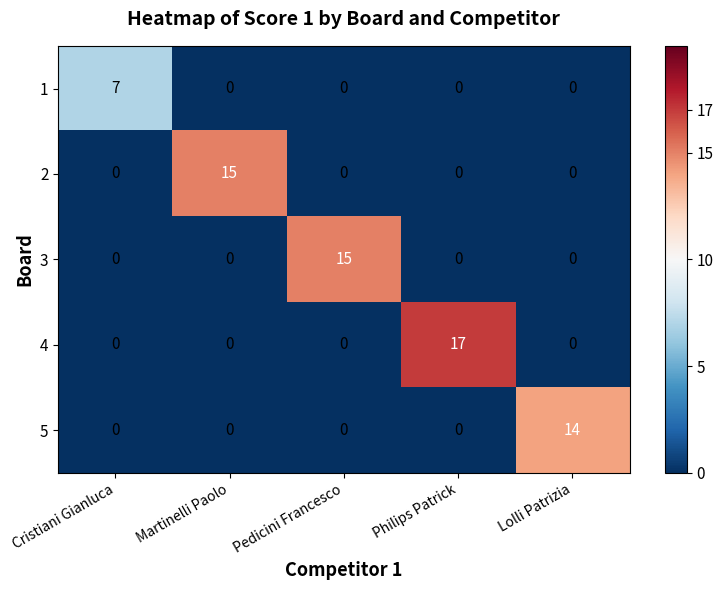

What is the difference between the highest and lowest values at Cristiani Gianluca?

7